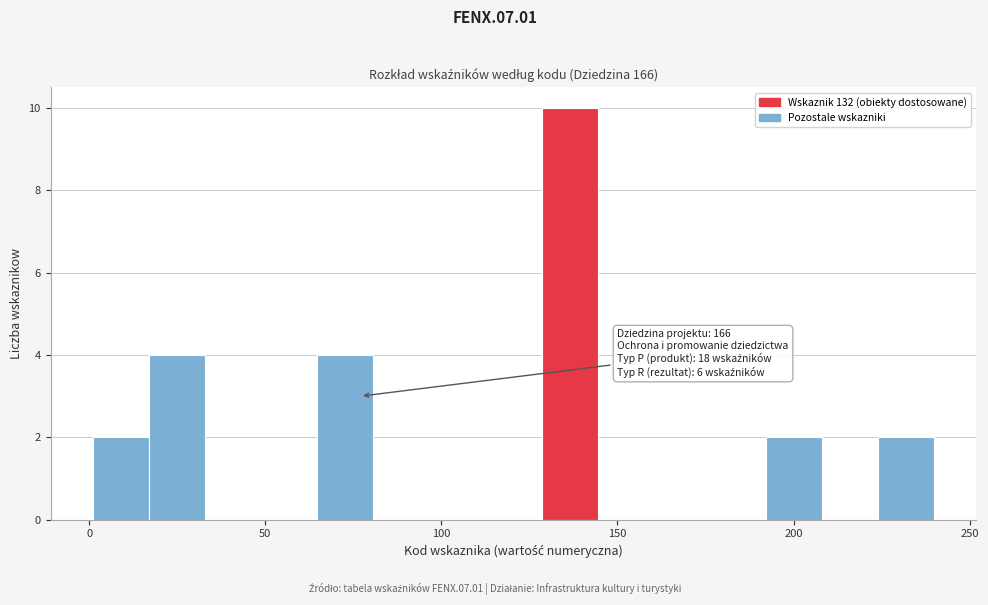

Around what value on the x-axis is the tallest bar? Give the approximate position of its centre, as read against the axis.

135